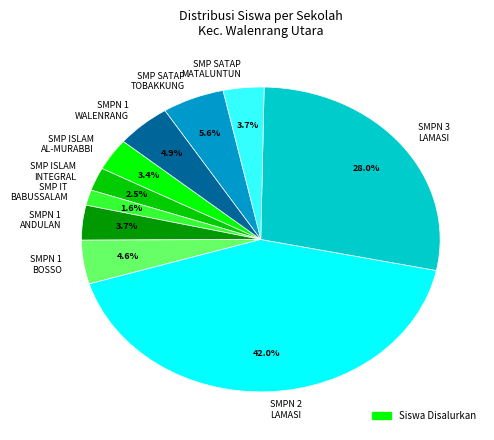

How many slices are in this pie chart?

10